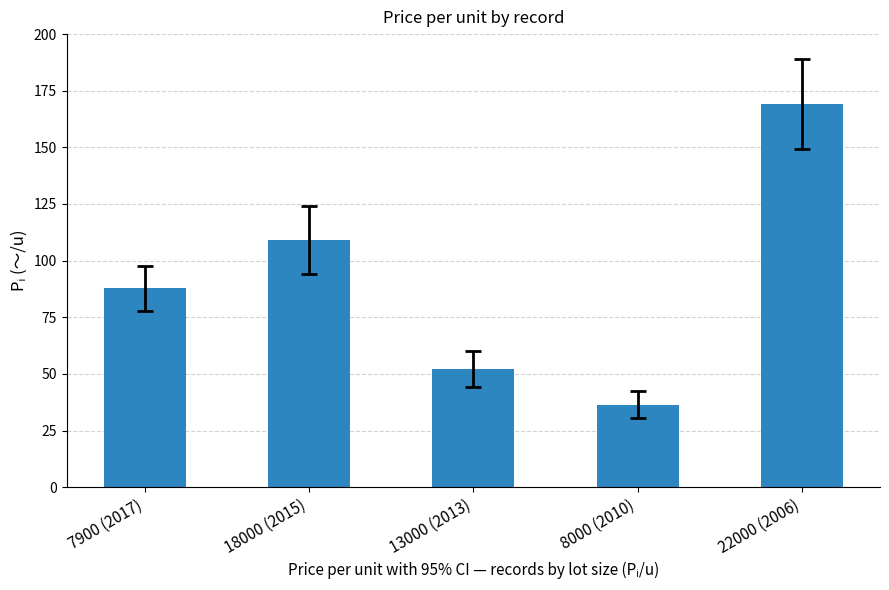

What position from the left is 22000 (2006)?

5